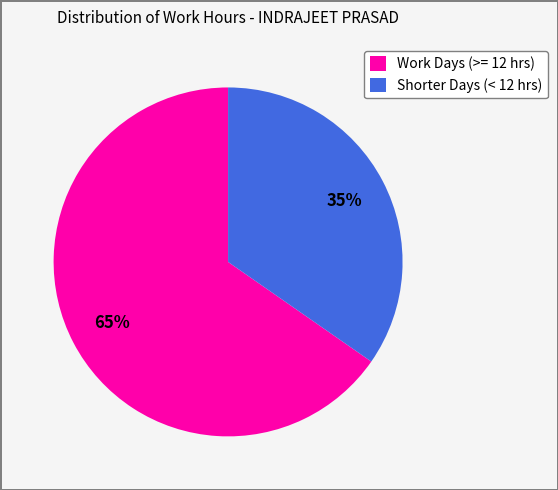

How many segments does this pie chart have?

2